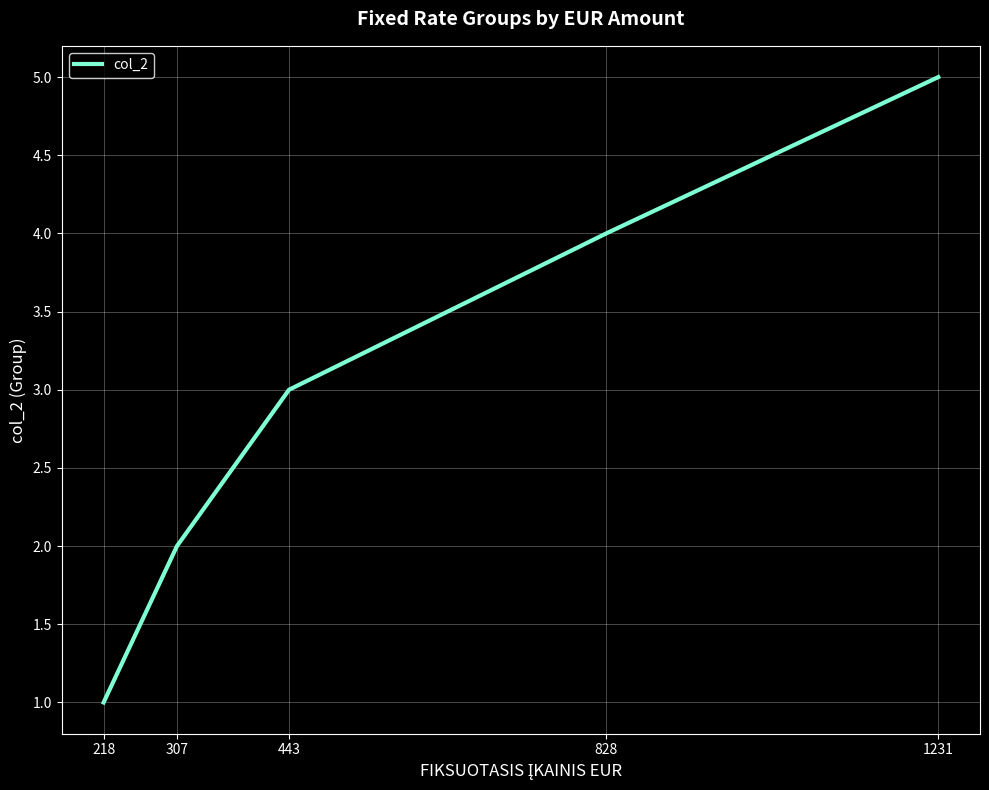

Rank the categories by value from highest to lowest.

1231, 828, 443, 307, 218